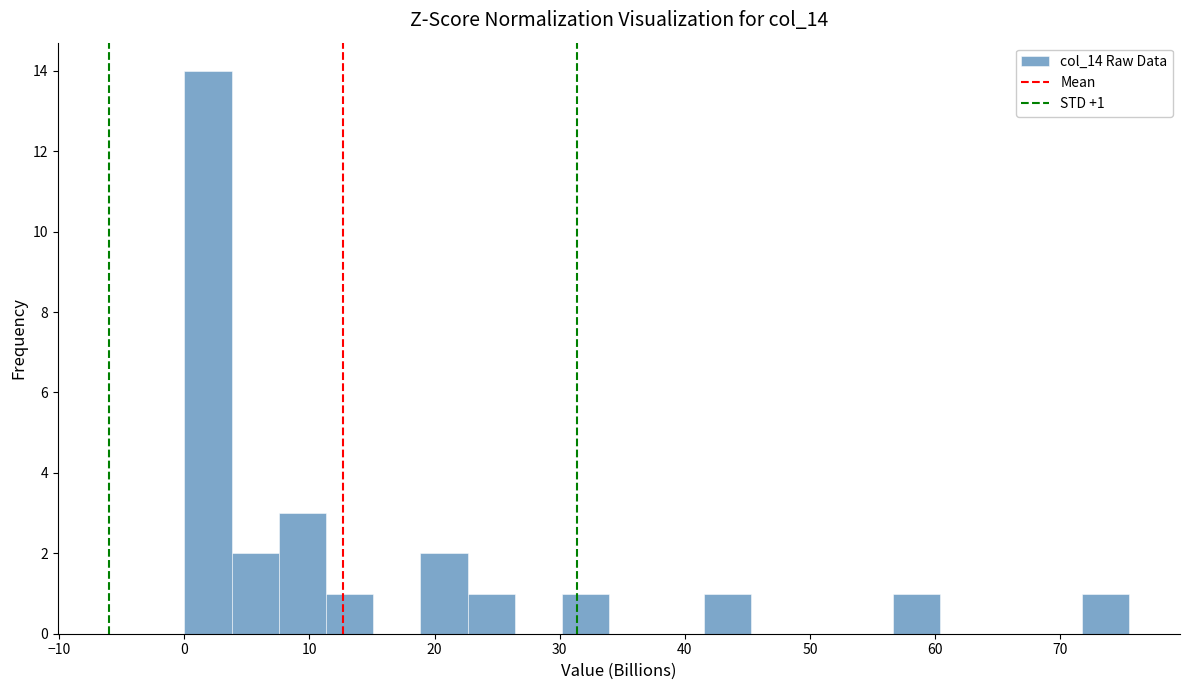

Read against the x-axis, roughly where is the centre of the tallest bar?

2